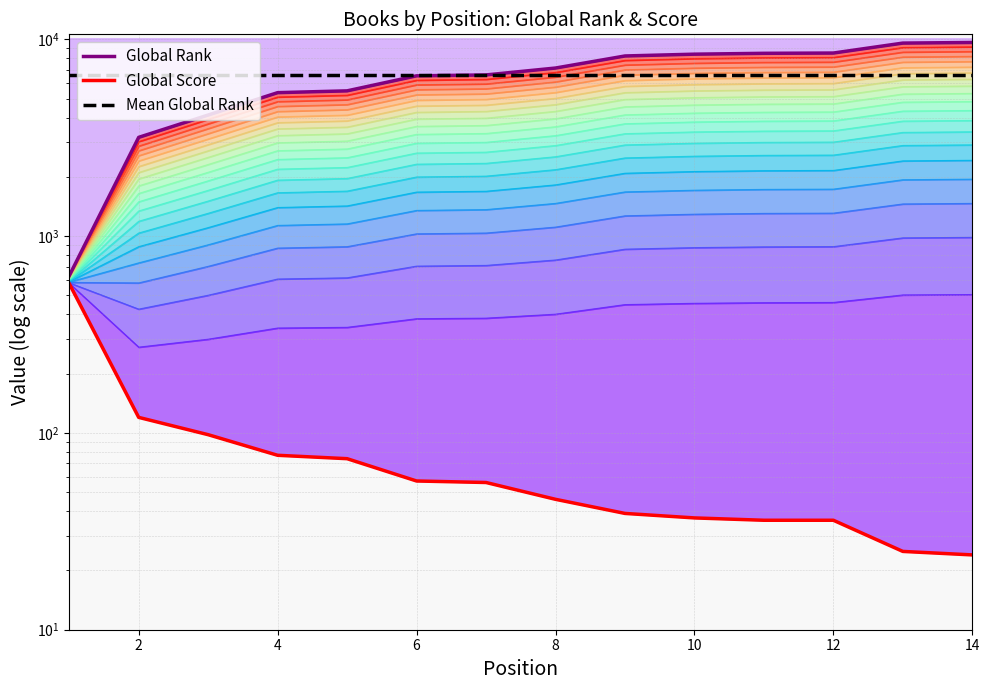

Is it true that Mean Global Rank equals 9358.5 at 4?

False